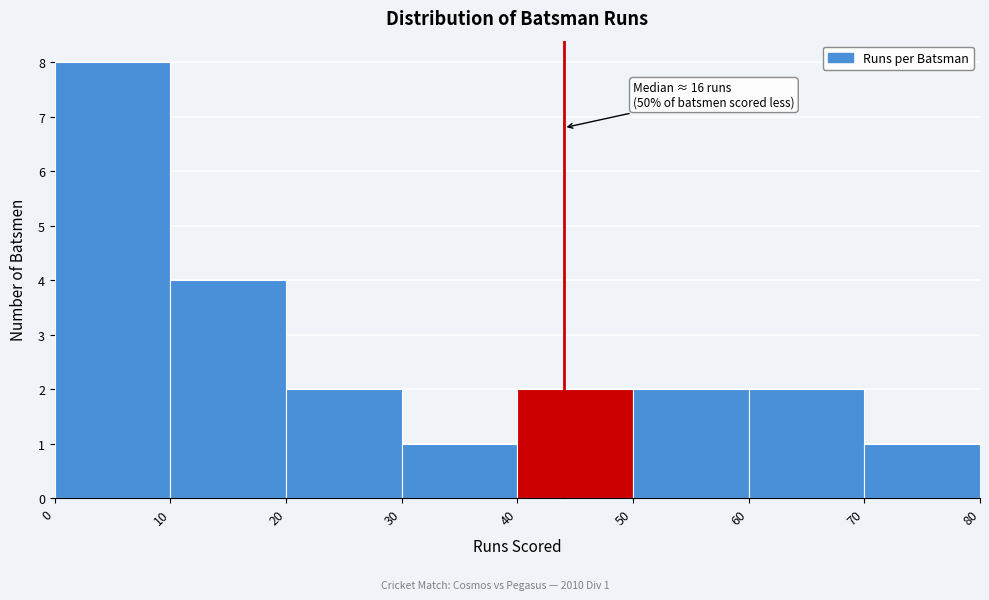

Over which range of the x-axis is the bar tallest?

0 to 10